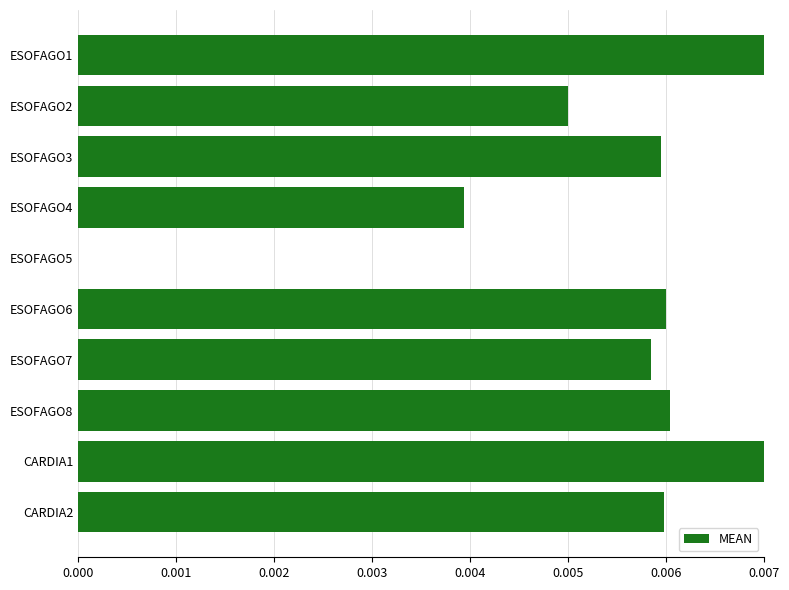

How many data points are above 0?

9